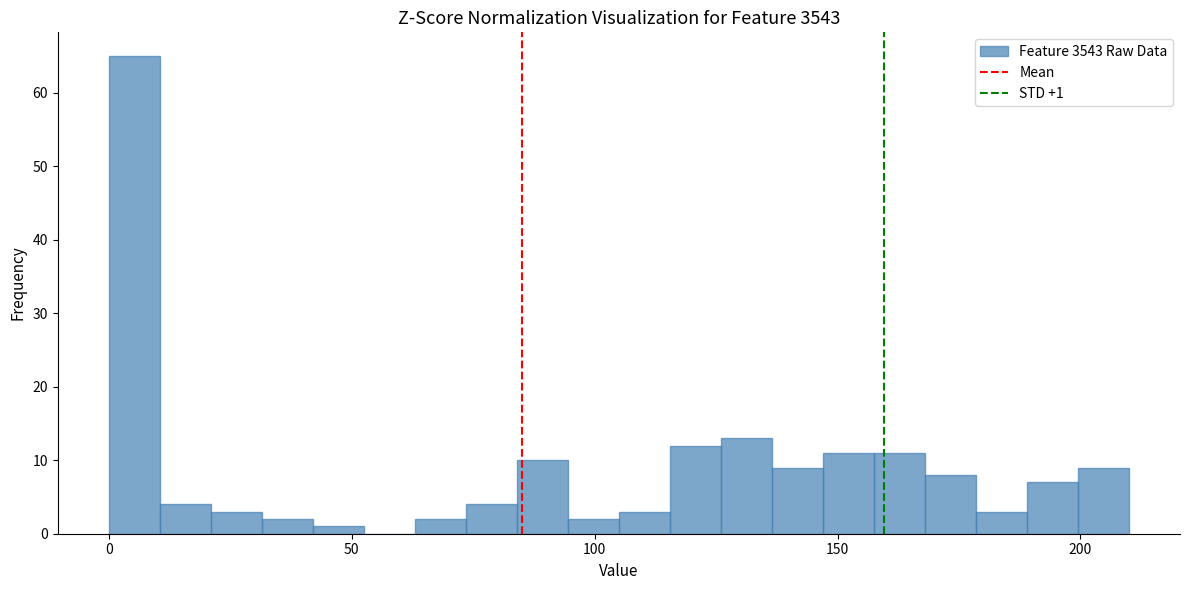

Around what value on the x-axis is the tallest bar? Give the approximate position of its centre, as read against the axis.

5